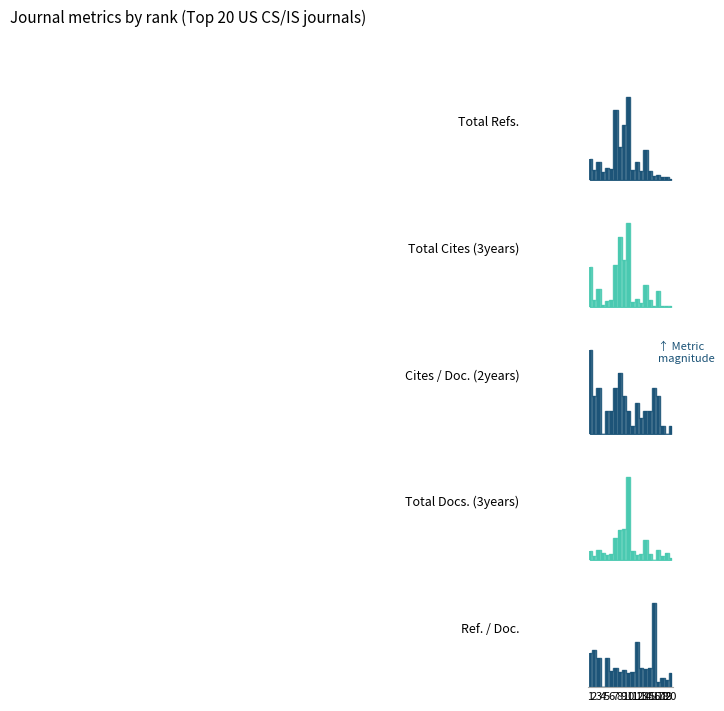

Which series has the largest range (max minus min)?

Cites / Doc. (2years)